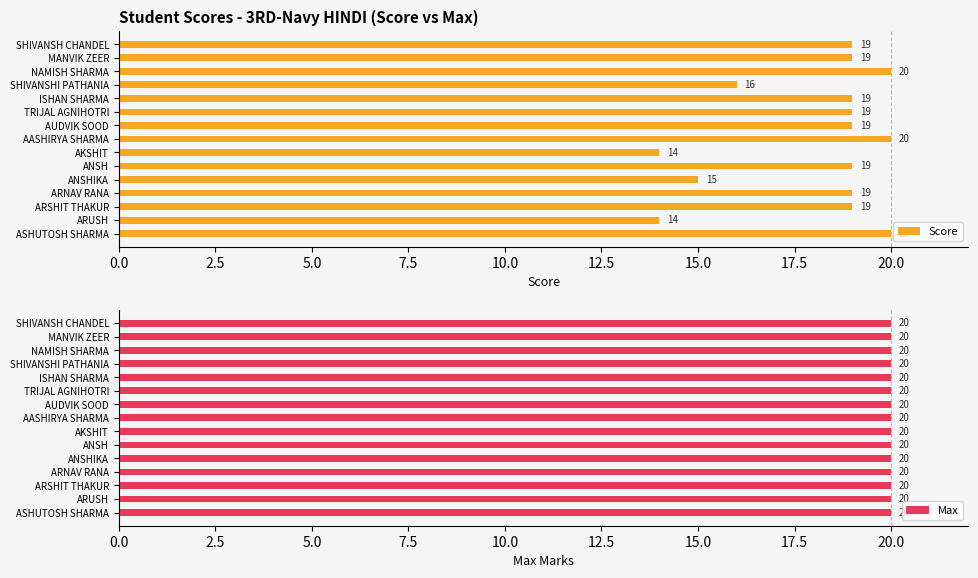

What is the average value of the Score series?

18